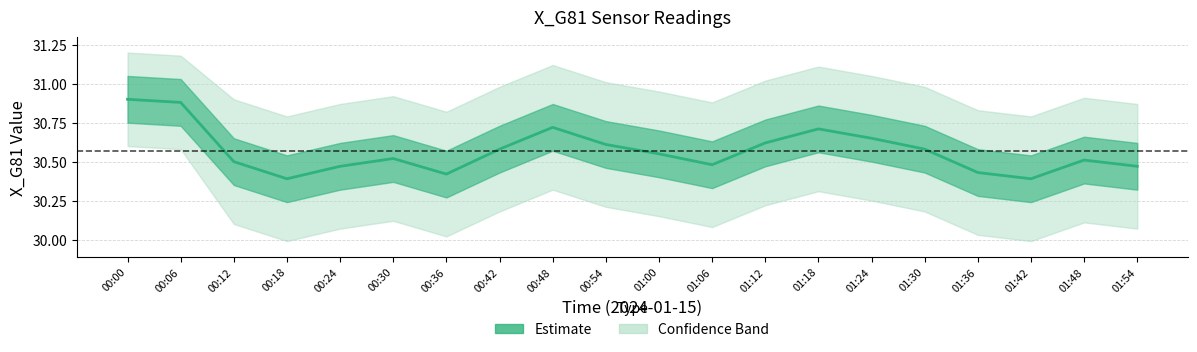

Which has a higher value, 01:00 or 00:54?

00:54